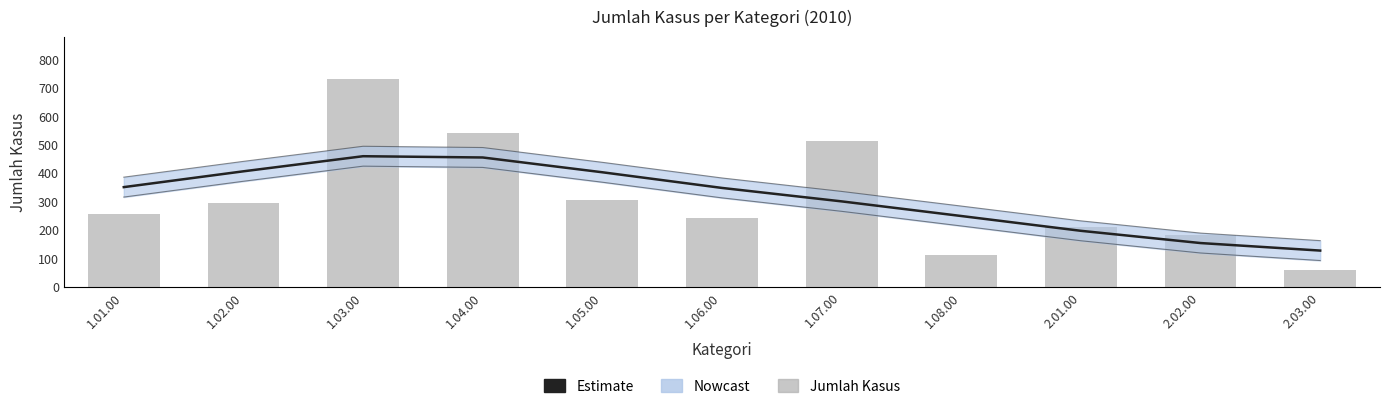

Reading right to left, extract all data points from this chart.

Estimate: 128.0	154.5	197.6	249.7	301.2	348.5	403.6	455.6	460.1	407.0	351.3
Jumlah Kasus (Bar): 59.0	184.0	212.0	113.0	513.0	241.0	307.0	543.0	733.0	295.0	257.0